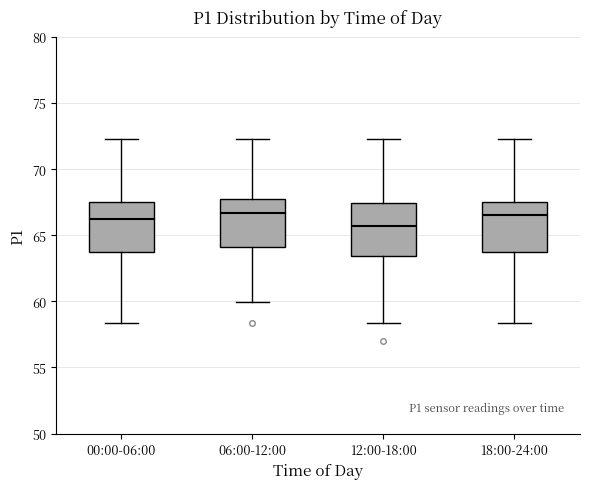

Reading left to right, read every box against the y-axis: the position of its median line, the range the box covers, and the ends of its whiskers. The values are not printed on the chart, so give them approximately, as read against the axis.

00:00-06:00: median 66.0, box 63.5 to 67.5, whiskers 58.5 to 72.5
06:00-12:00: median 66.5, box 64.0 to 68.0, whiskers 60.0 to 72.5
12:00-18:00: median 65.5, box 63.5 to 67.5, whiskers 58.5 to 72.5
18:00-24:00: median 66.5, box 63.5 to 67.5, whiskers 58.5 to 72.5